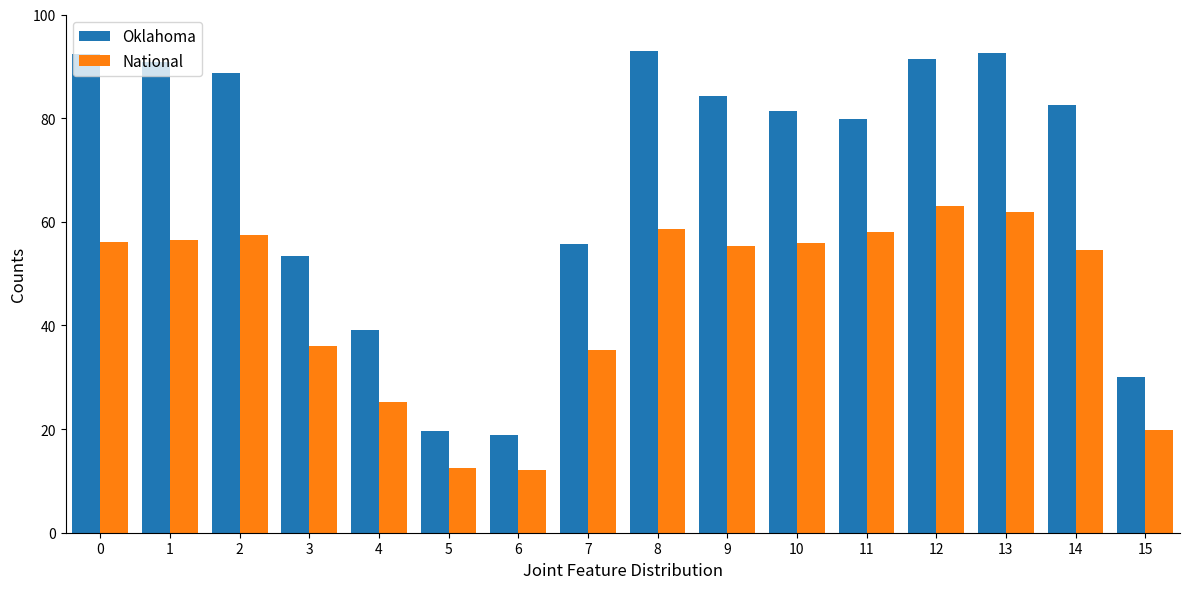

What is the average value of the National series?

44.9